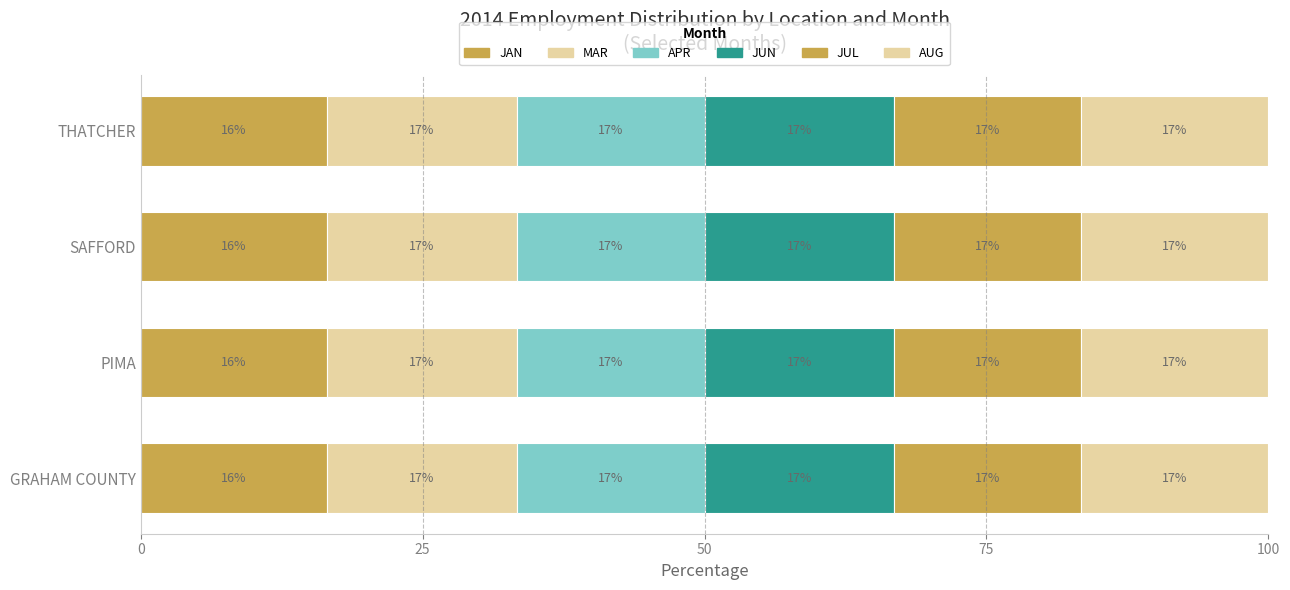

Reading left to right, transcribe all the data shown in this chart.

JAN: 16.5	16.5	16.5	16.5
MAR: 16.8	16.8	16.8	16.8
APR: 16.7	16.7	16.7	16.7
JUN: 16.8	16.8	16.8	16.8
JUL: 16.6	16.5	16.6	16.6
AUG: 16.6	16.6	16.6	16.6